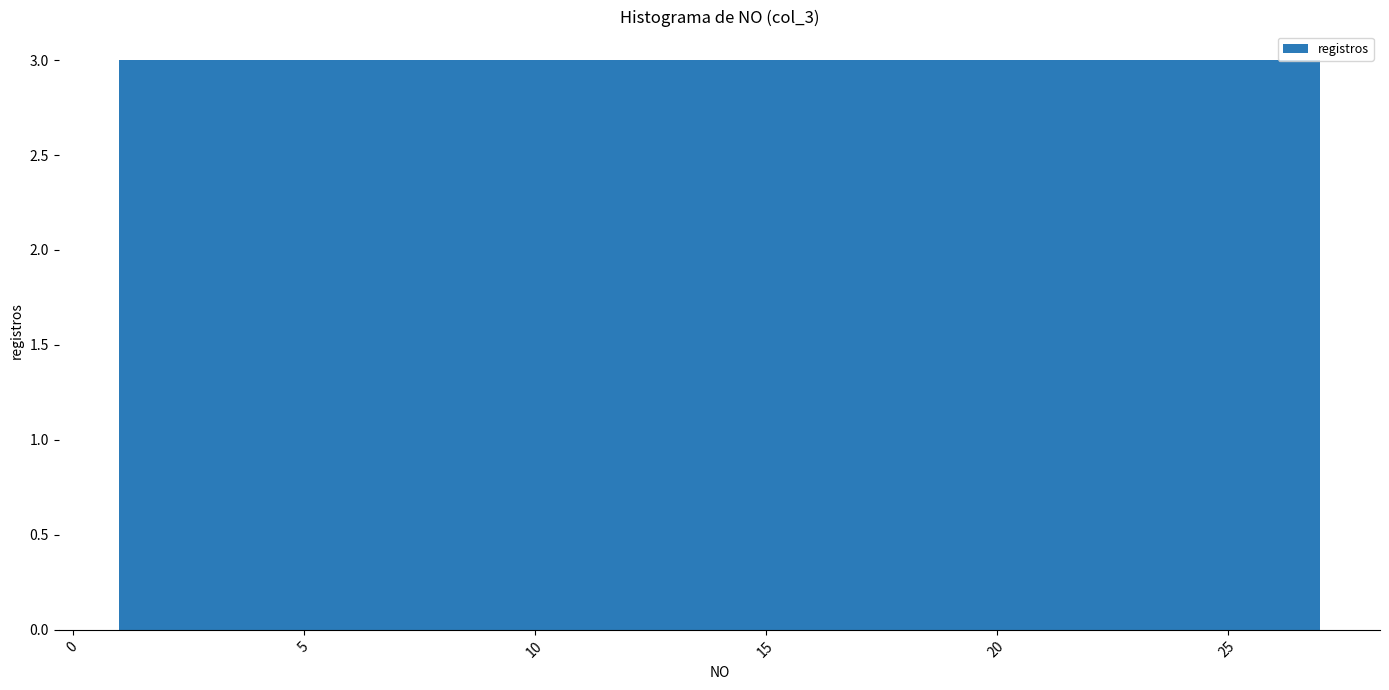

How tall is the bar that spans 9.5 to 12.5 on the x-axis? Neither the bar edges nor the heights are printed on the chart, so give them approximately, as read against the axes.

3